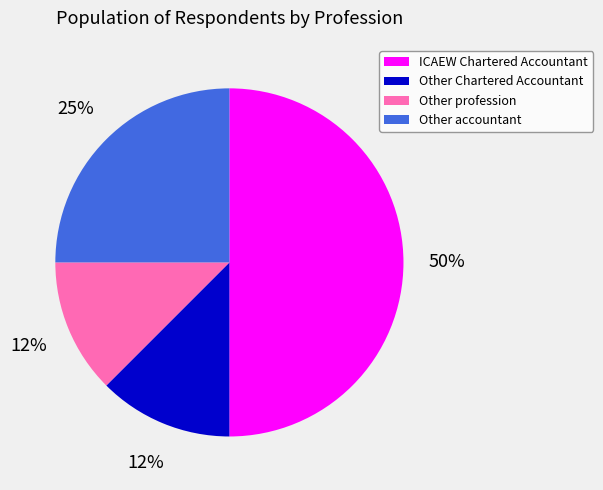

What is the largest slice in the pie chart?

ICAEW Chartered Accountant